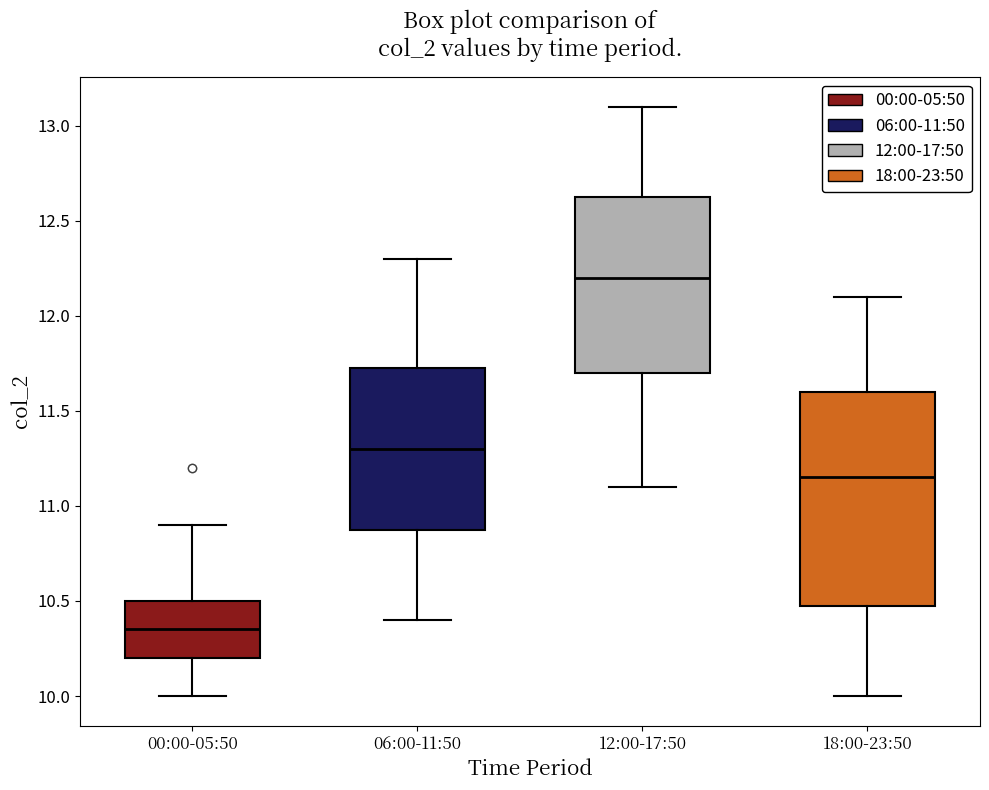

Which box is the tallest, from its lower edge to its upper edge?

18:00-23:50